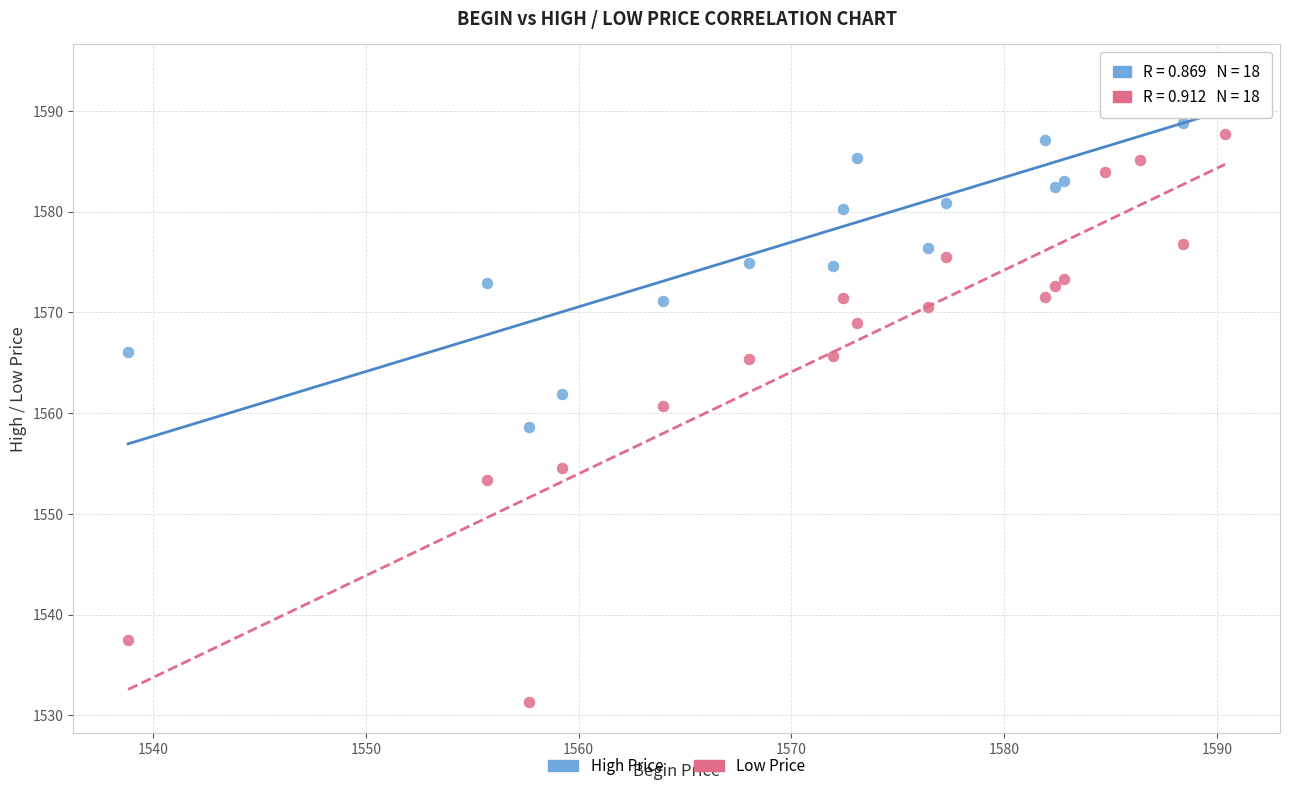

Which series has the largest Y range (max minus min)?

Low Price